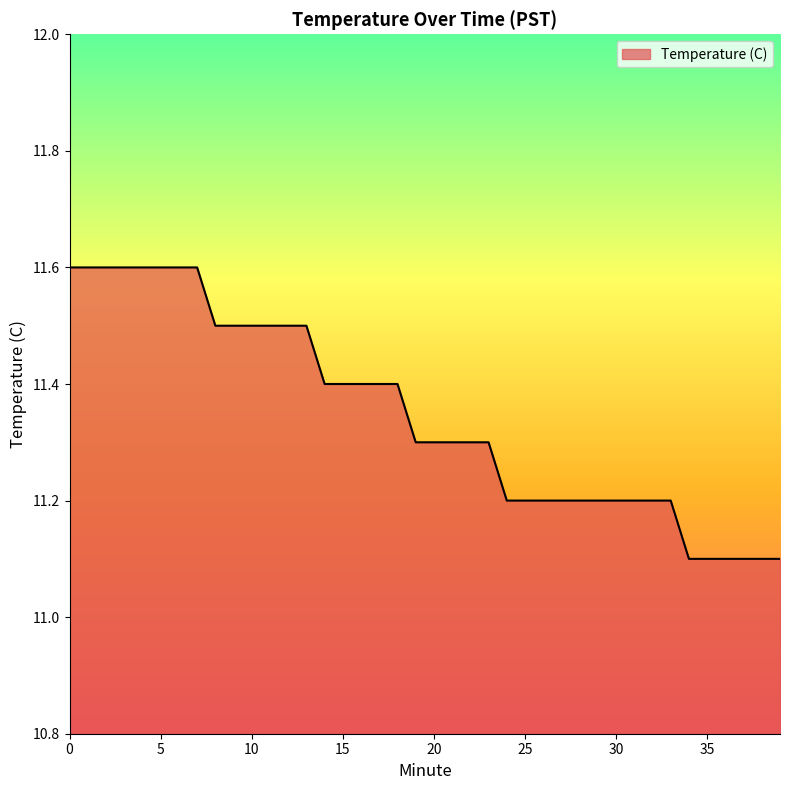

What is the minimum value shown in the chart?

11.1